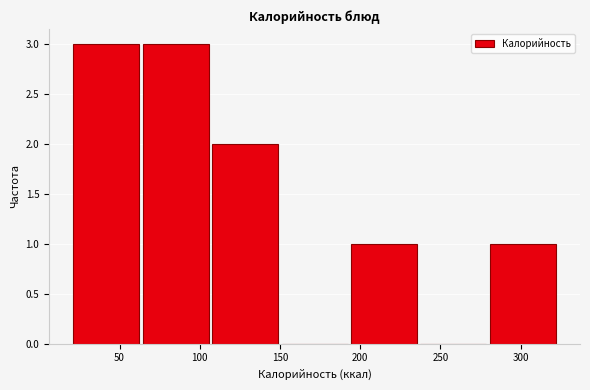

Reading left to right, list every bar in this chart as the range it spans on the x-axis followed by its height. Neither the bar edges nor the heights are printed on the chart, so give them approximately, as read against the axes.

20 to 65: 3
65 to 105: 3
105 to 150: 2
150 to 195: 0
195 to 235: 1
235 to 280: 0
280 to 325: 1